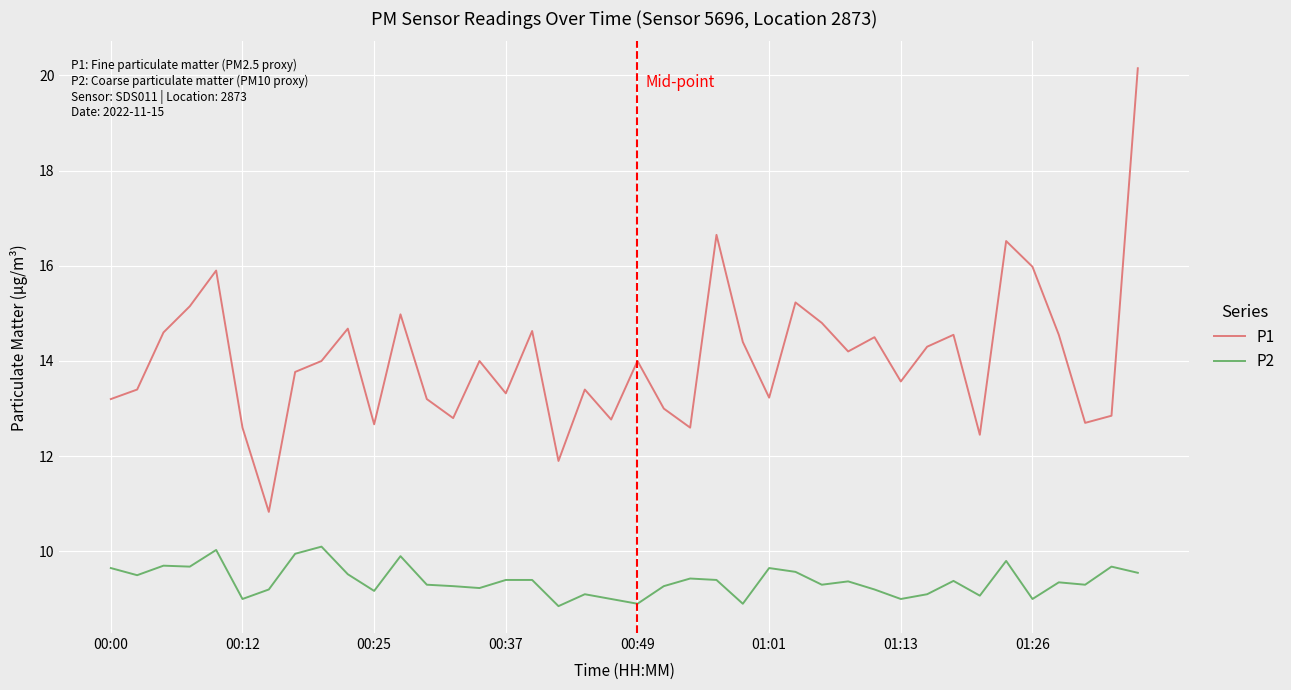

Which series has the largest range (max minus min)?

P1